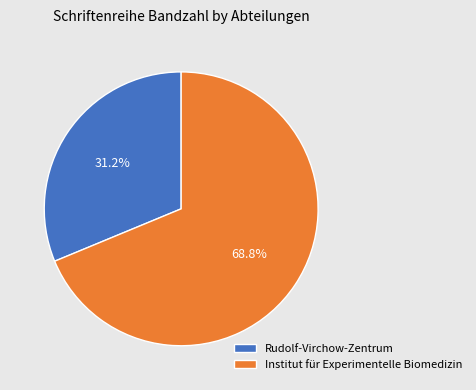

Approximately how many times larger is the value at Rudolf-Virchow-Zentrum compared to Institut für Experimentelle Biomedizin?

0.5